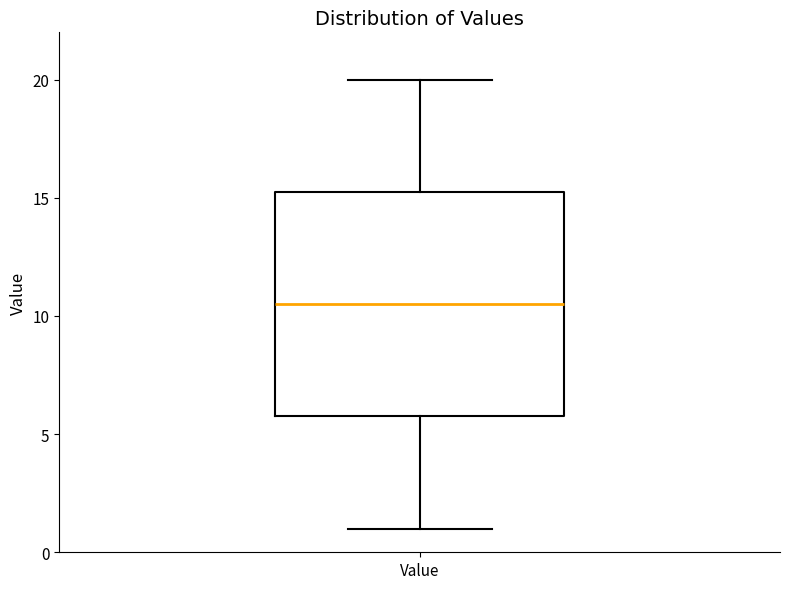

Read this box plot against the y-axis: the position of the median line, the range covered by the box, and the ends of both whiskers. The values are not printed on the chart, so give them approximately, as read against the axis.

median 10.5, box 6.0 to 15.5, whiskers 1.0 to 20.0